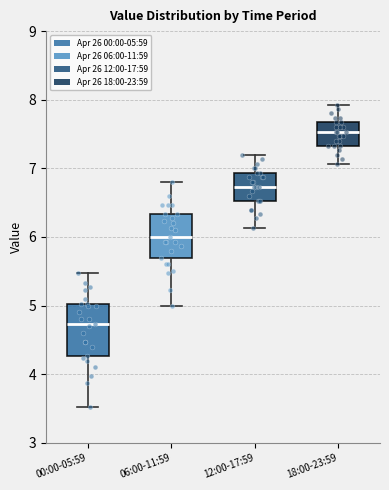

Which box is the tallest, from its lower edge to its upper edge?

00:00-05:59